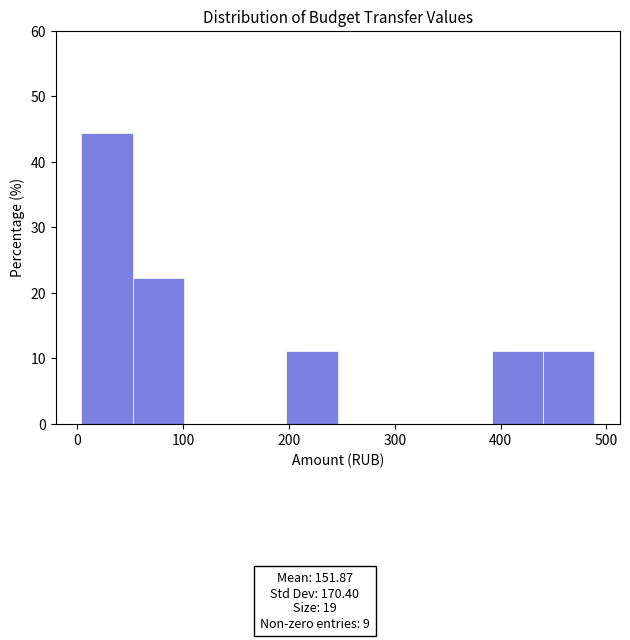

Reading left to right, list every bar in this chart as the range it spans on the x-axis followed by its height. Neither the bar edges nor the heights are printed on the chart, so give them approximately, as read against the axes.

0 to 50: 44
50 to 100: 22
100 to 150: 0
150 to 200: 0
200 to 250: 11
250 to 290: 0
290 to 340: 0
340 to 390: 0
390 to 440: 11
440 to 490: 11